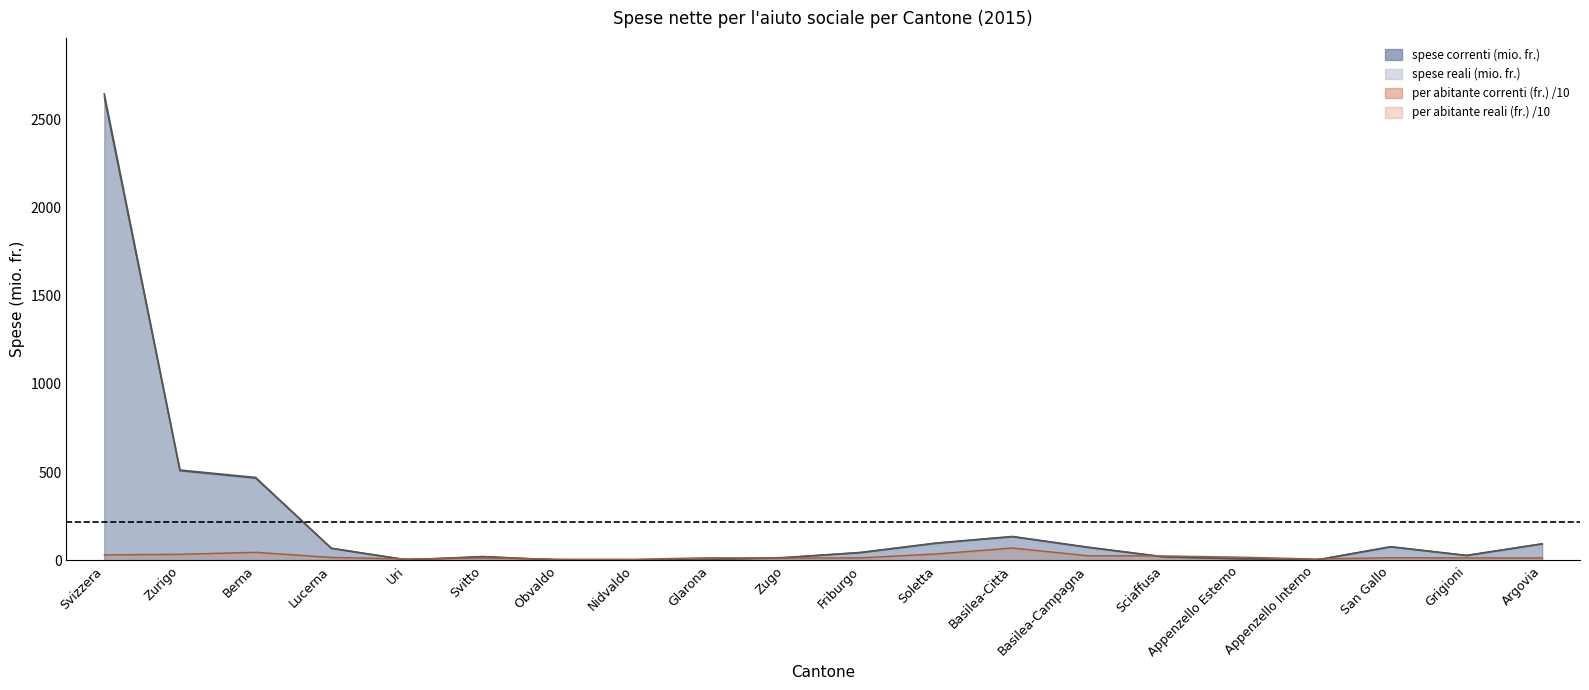

Which series has the largest total across all categories?

spese correnti (mio. fr.)